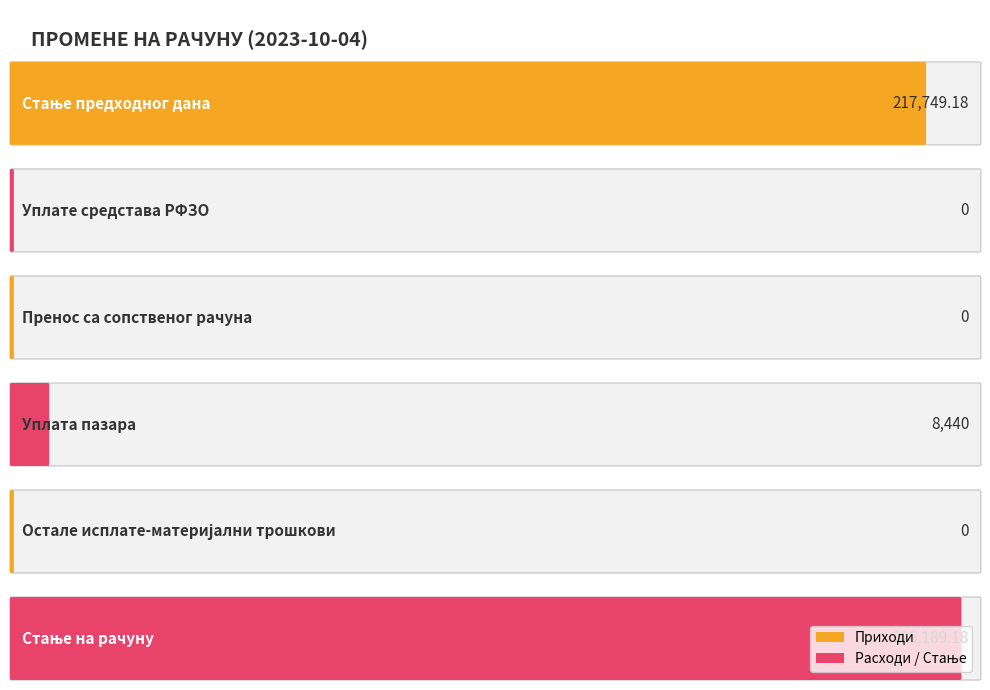

At which label is the value closest to 113094?

Уплата пазара